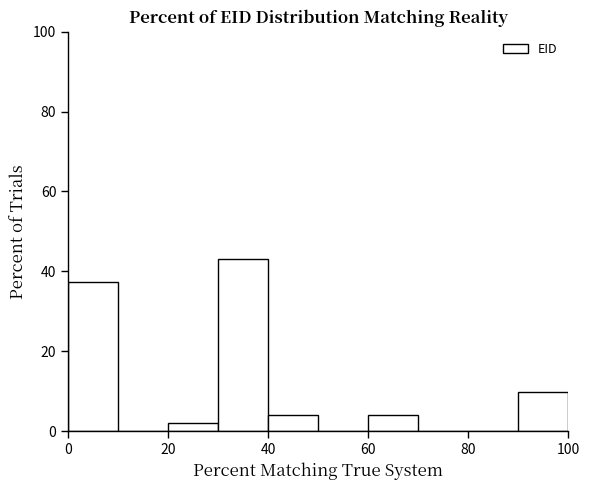

Reading left to right, list every bar in this chart as the range it spans on the x-axis followed by its height. The values are not printed on the chart, so give them approximately, as read against the axis.

0 to 10: 38
10 to 20: 0
20 to 30: under 2
30 to 40: 44
40 to 50: 4
50 to 60: 0
60 to 70: 4
70 to 80: 0
80 to 90: 0
90 to 100: 10